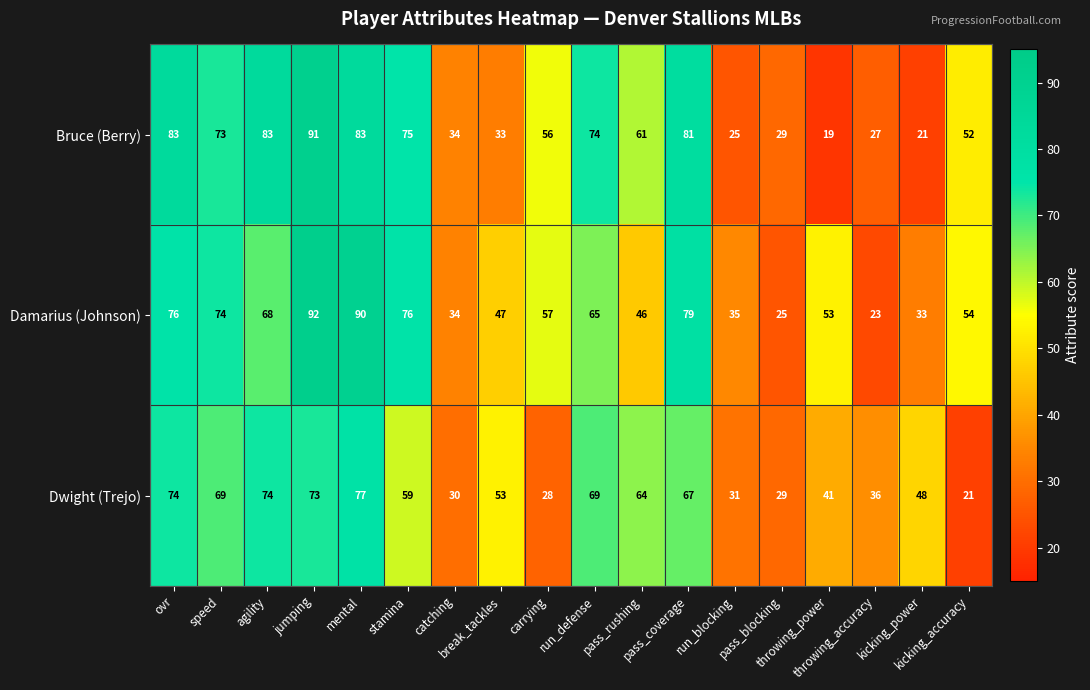

Which series changed the most between catching and kicking_accuracy?

Damarius (Johnson)